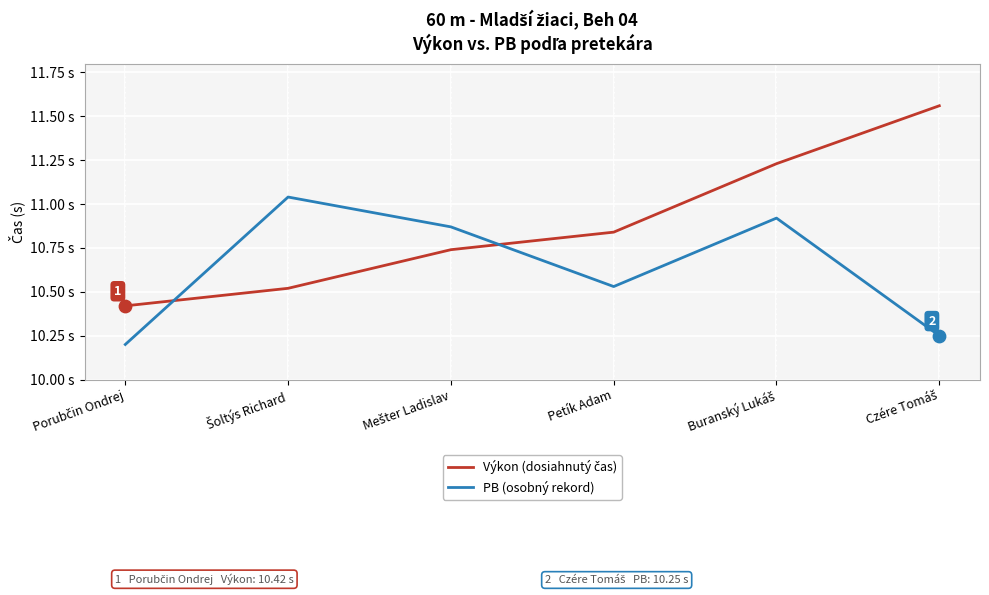

Is this an area chart (filled region under the line)?

No